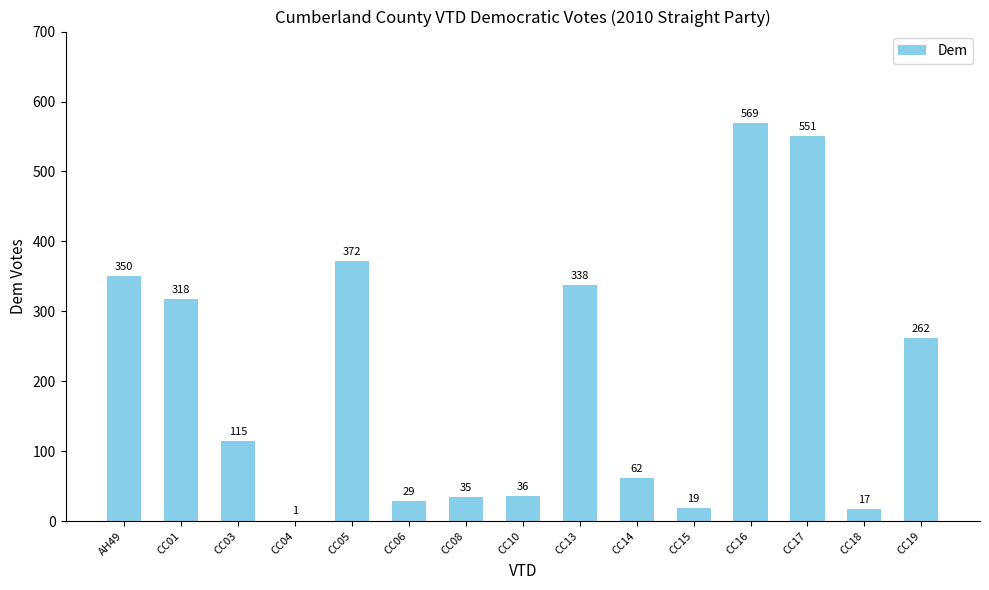

What is the sum of all values?

3074